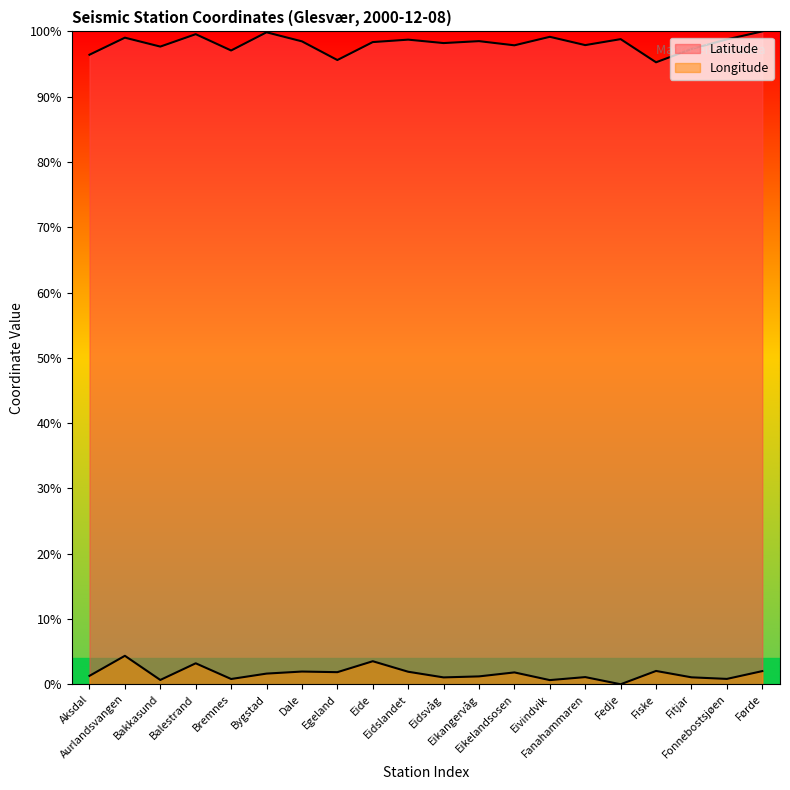

The Longitude series shows 3.2 at Balestrand. True or false?

True